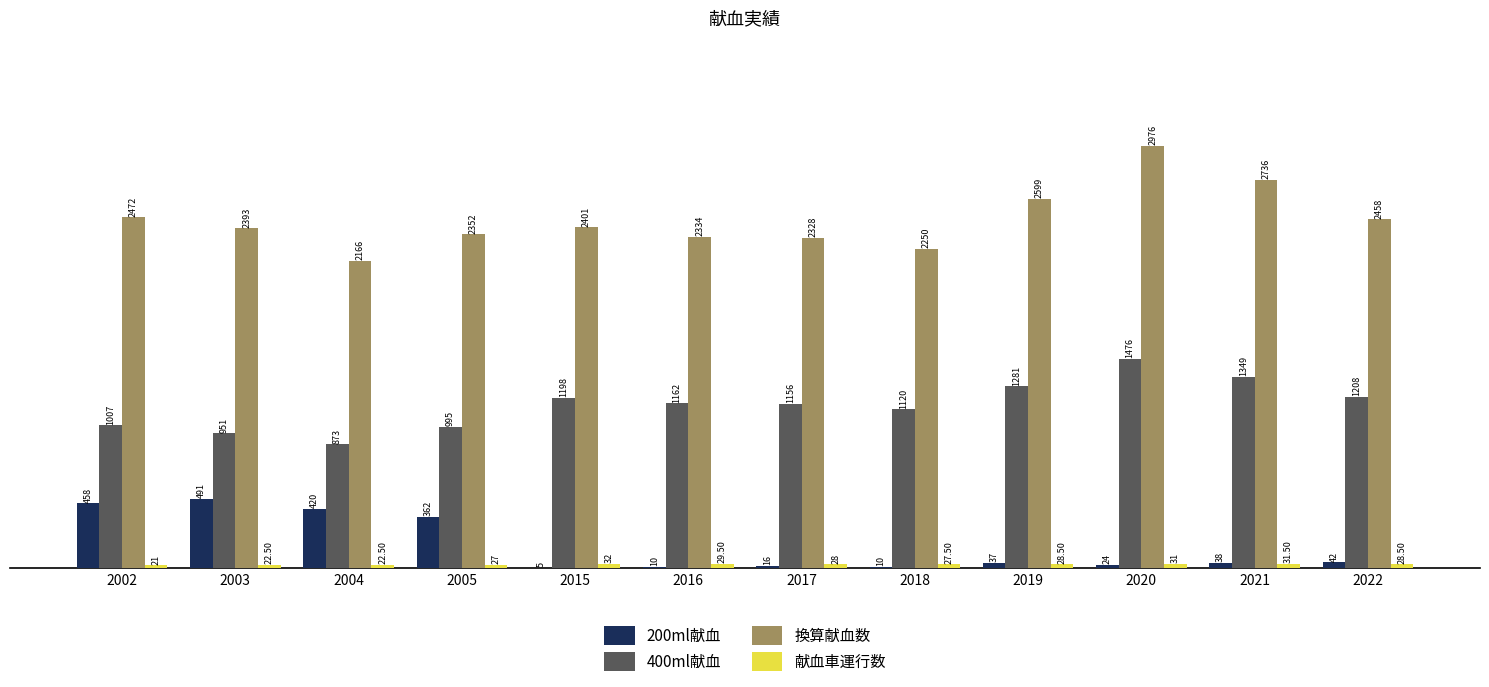

What is the difference between the 換算献血数 values at 2015 and 2020?

575.0